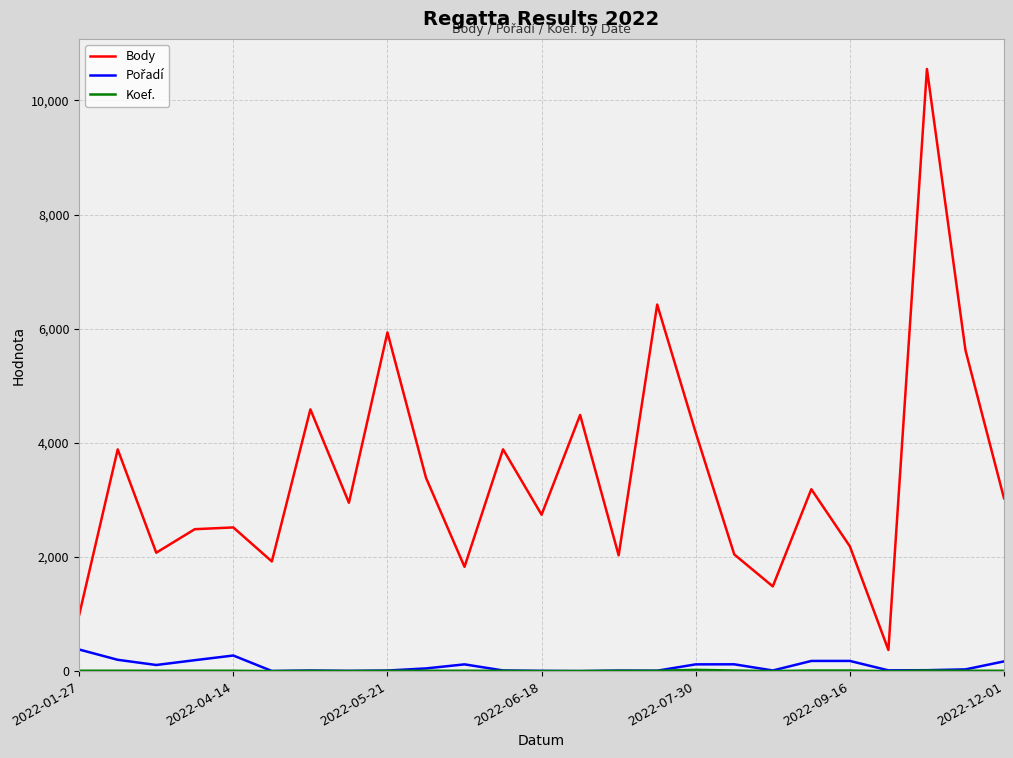

Which series has the largest total across all categories?

Body